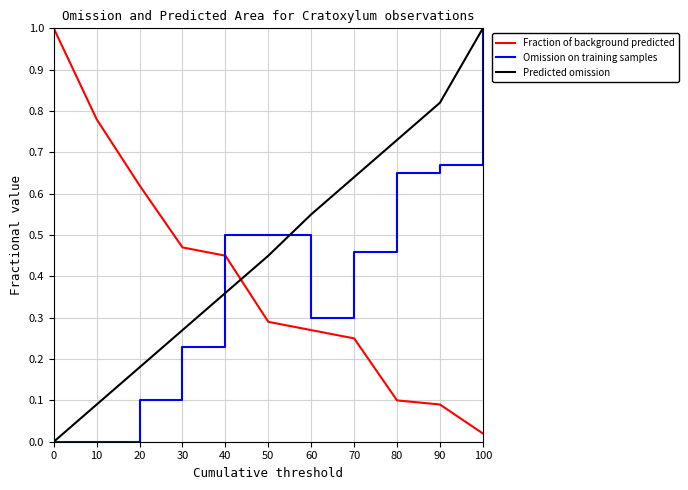

True or false: Fraction of background predicted has more than 0 points higher than both neighbors.

False